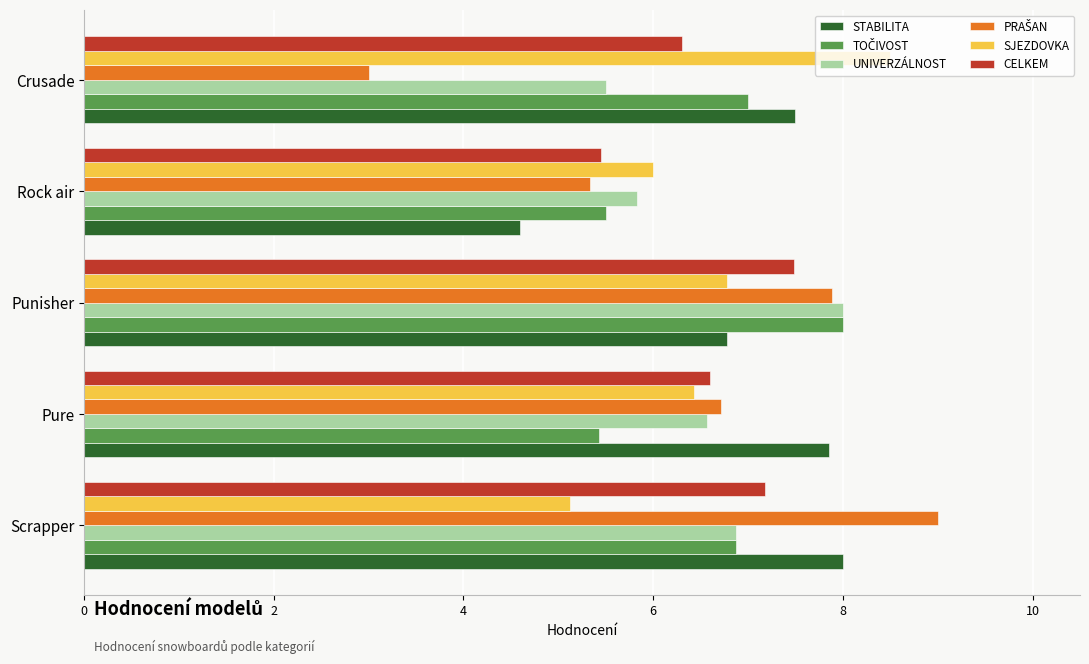

The UNIVERZÁLNOST series shows 7.6 at Crusade. True or false?

False